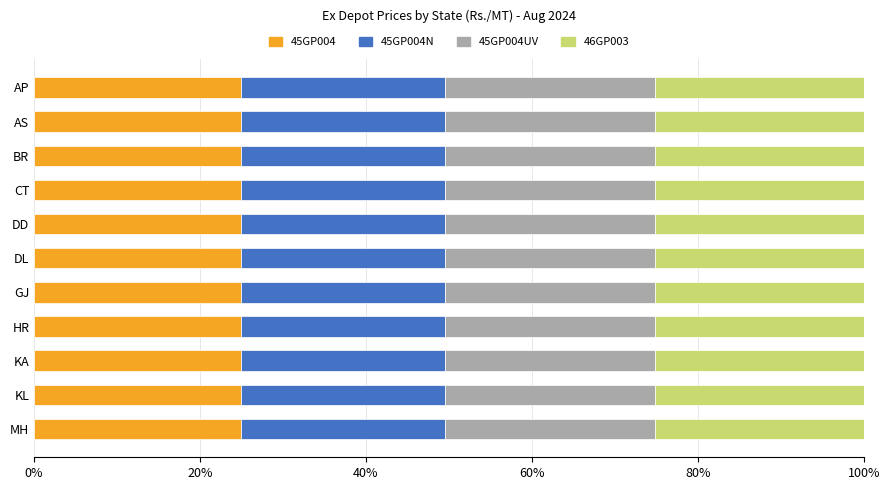

True or false: 45GP004 has a value of 6.6 at AS.

False